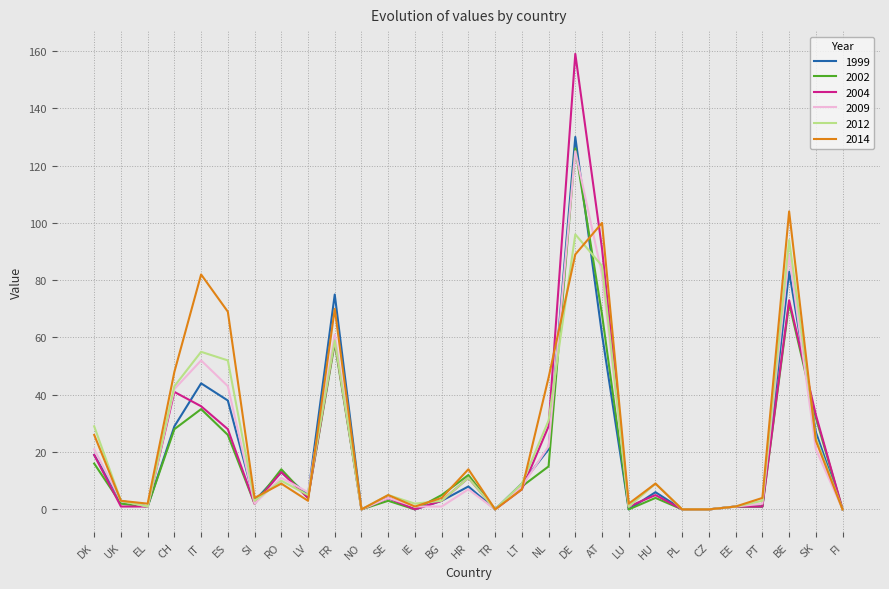

At which category is the sum across all series the highest?

DE